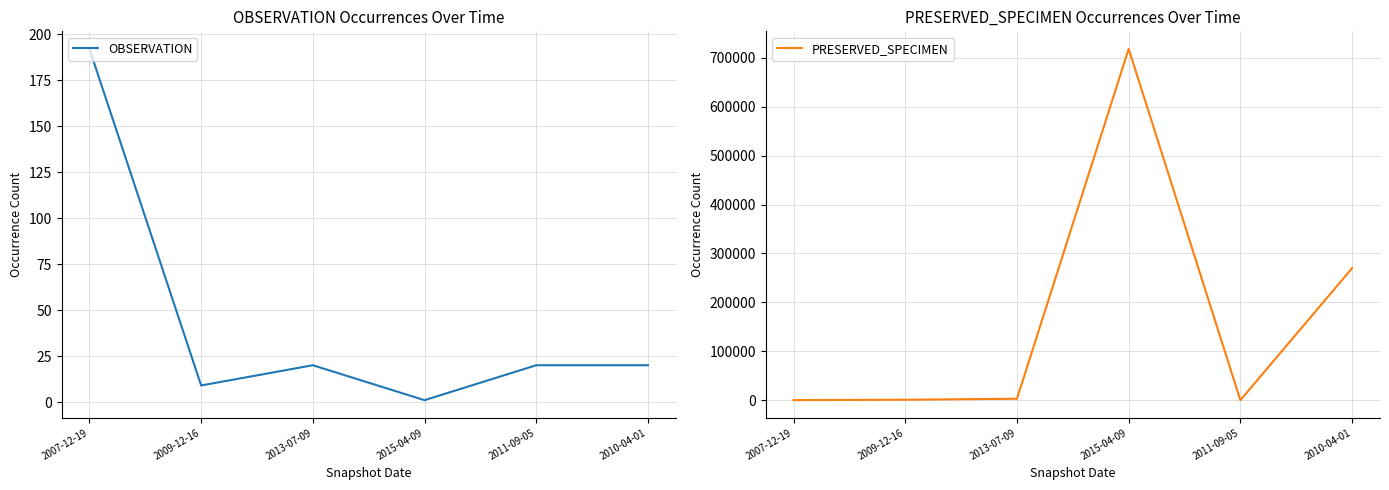

How many series are shown in this chart?

2